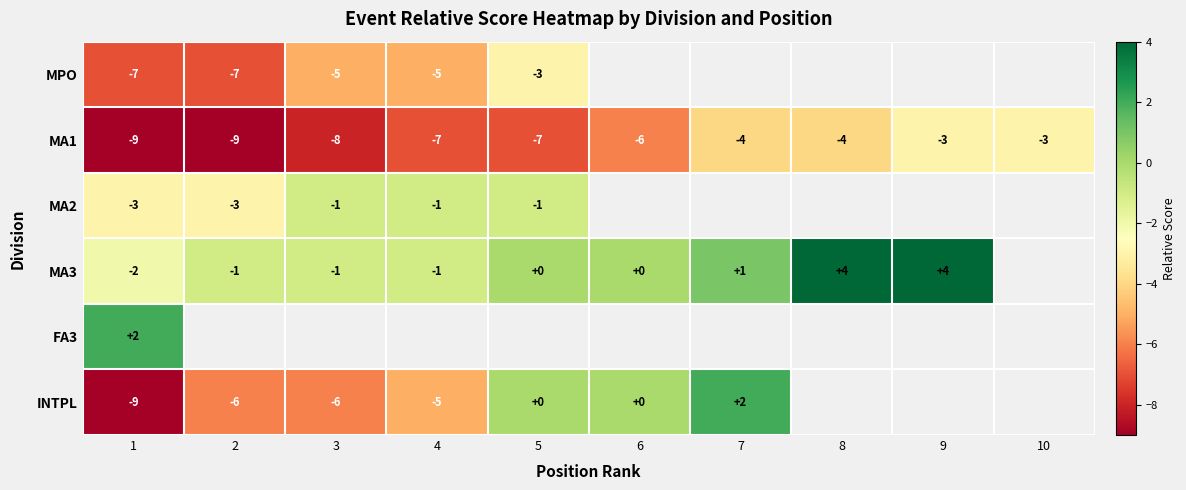

Is the value of INTPL at 6 greater than the value of MA3 at 9?

No